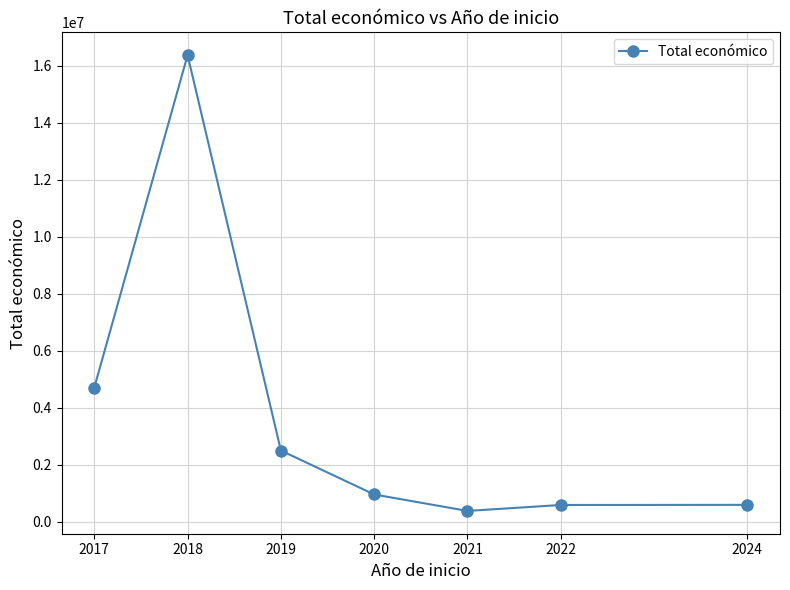

What value does the data have at 2024?

598609